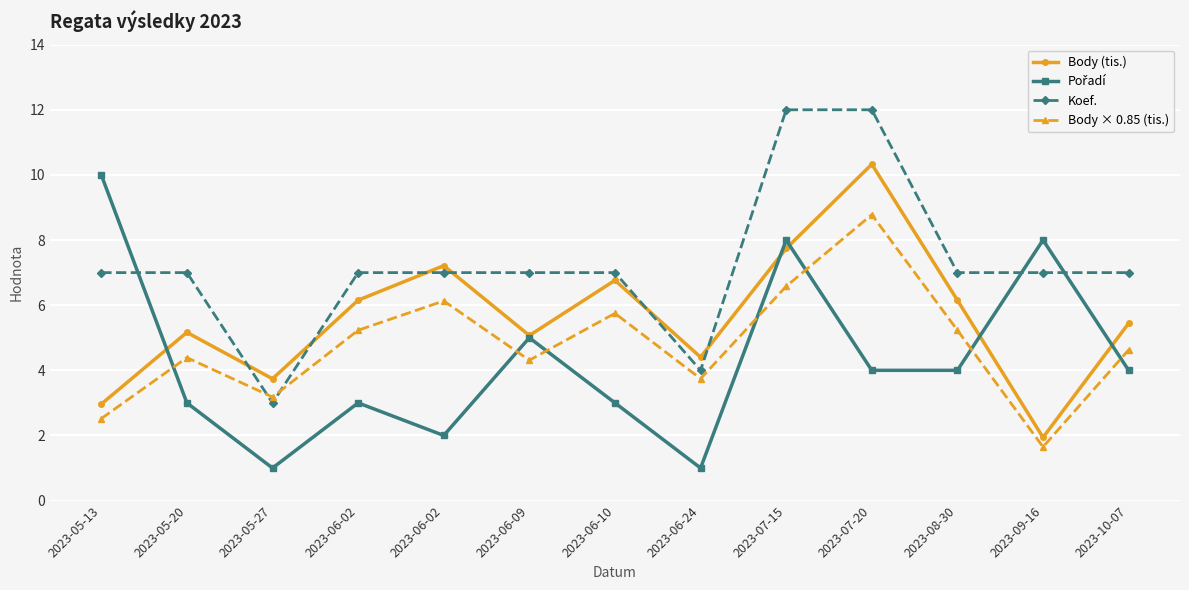

What is the value of the Body (tis.) point at the 7th from the left?

6.8